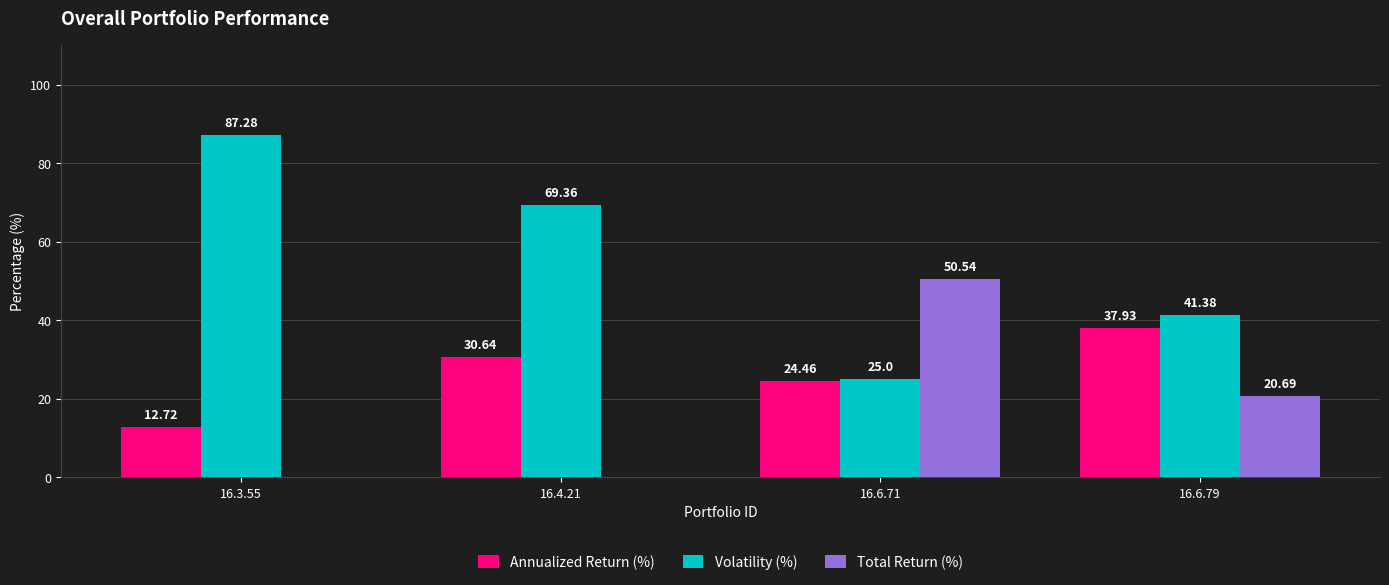

How many series are shown in this chart?

3